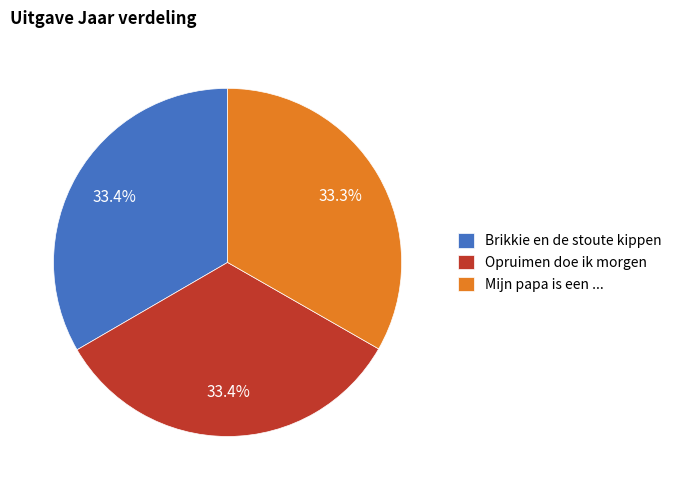

Is it true that Mijn papa is een ... is 26% of the pie?

False